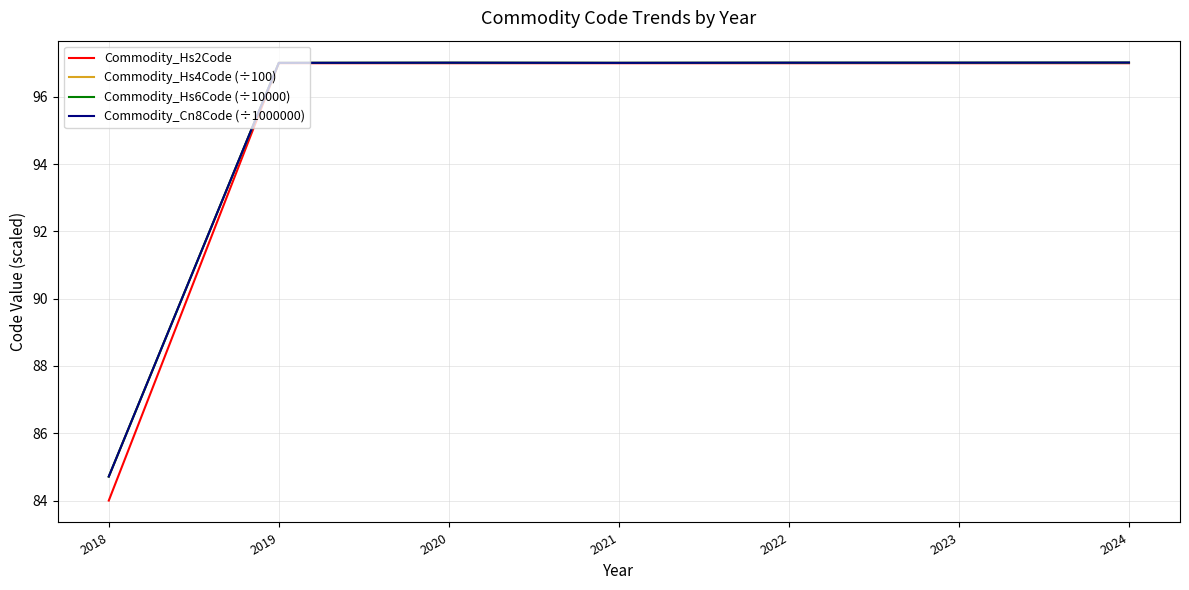

Where is Commodity_Hs2Code nearest to the value 90?

2018